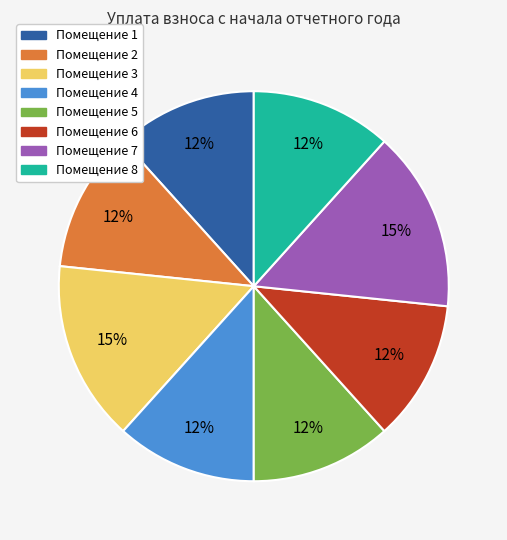

Is there a majority slice in this chart?

No